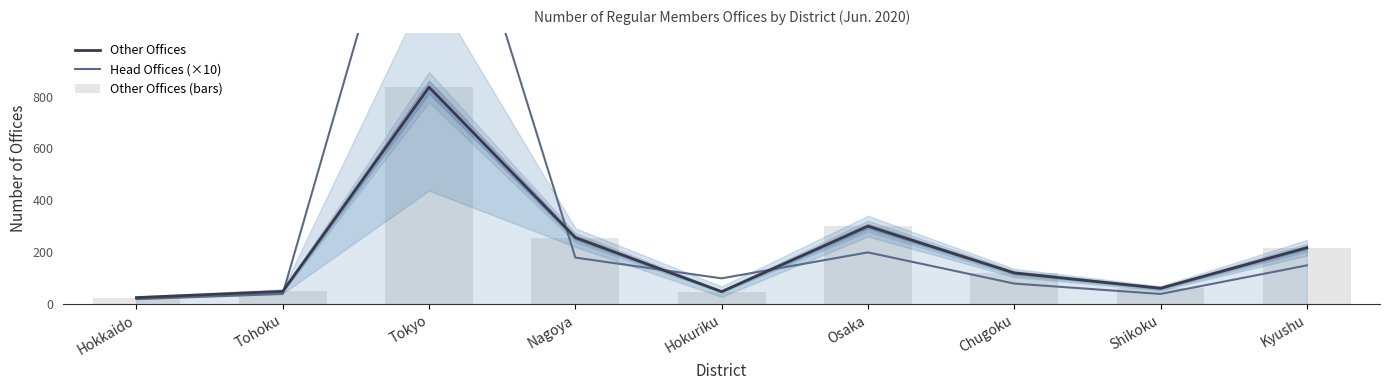

What position from the right is Nagoya?

6